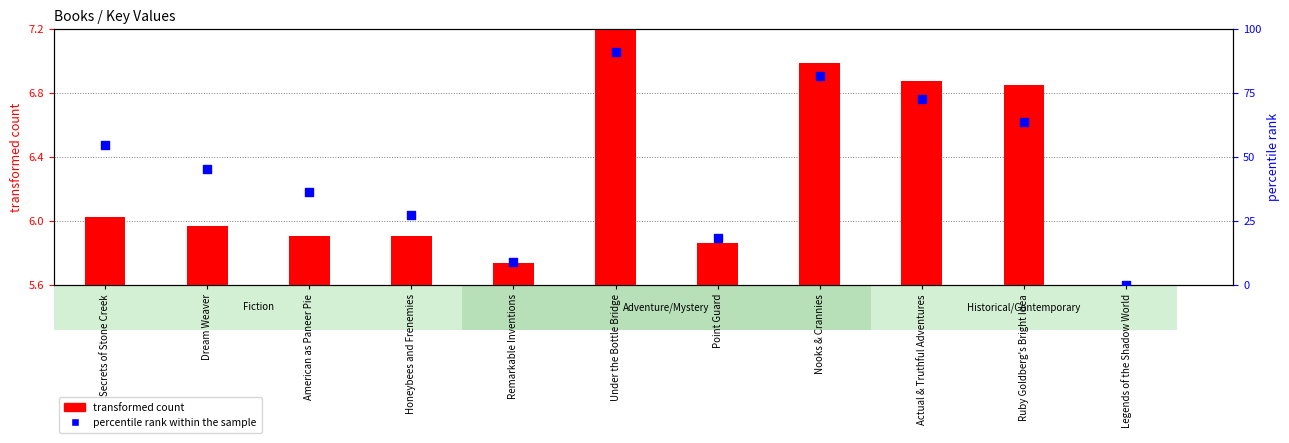

Which series has the widest spread of Y values?

percentile rank within the sample